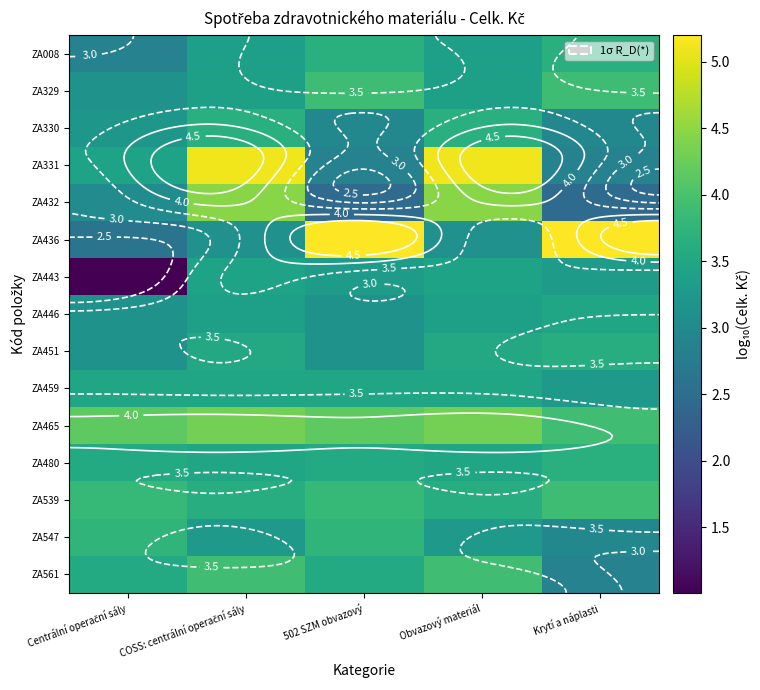

Rank the series at Centrální operační sály from lowest to highest value.

ZA443, ZA436, ZA008, ZA432, ZA446, ZA451, ZA329, ZA330, ZA331, ZA459, ZA561, ZA480, ZA547, ZA539, ZA465